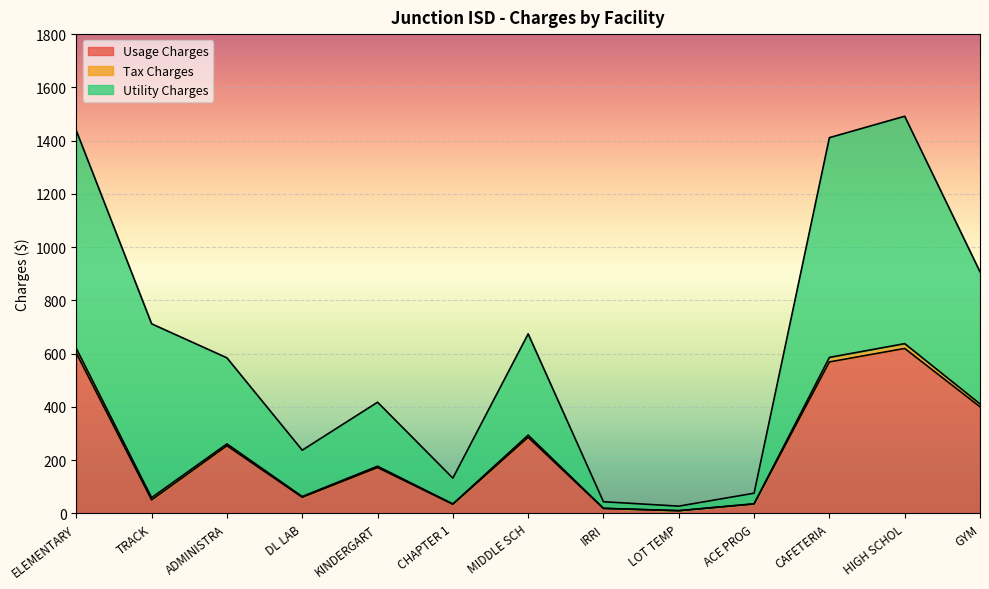

True or false: Tax Charges and Usage Charges cross at least once.

False